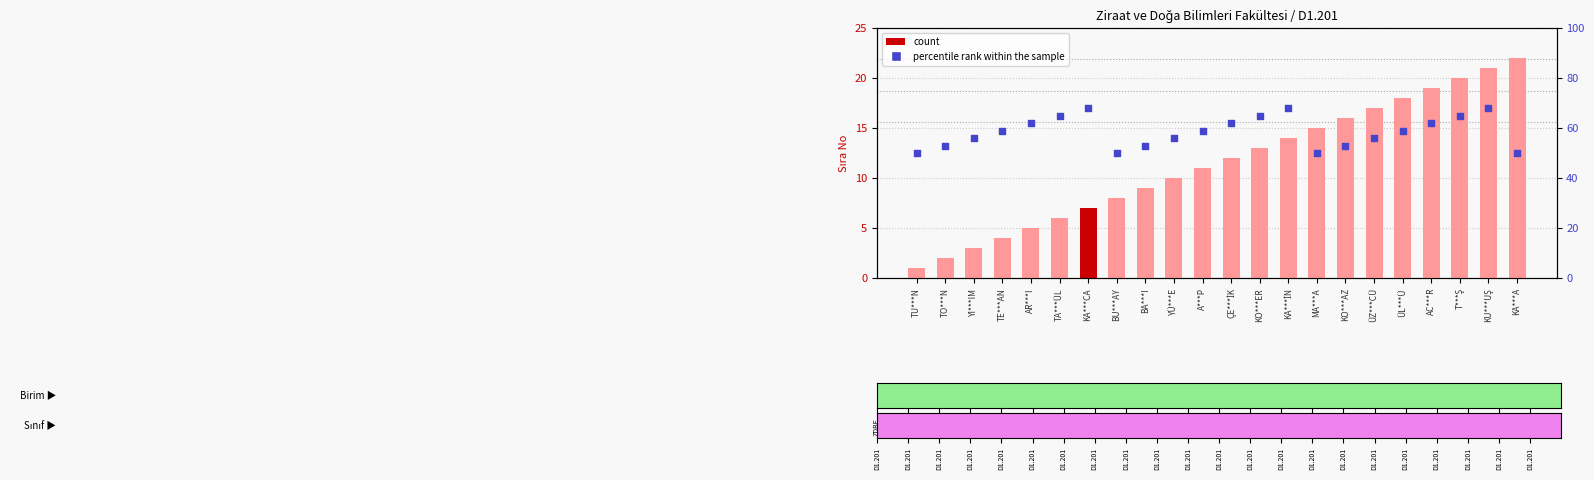

What are all the series names shown in the legend?

count, percentile rank within the sample